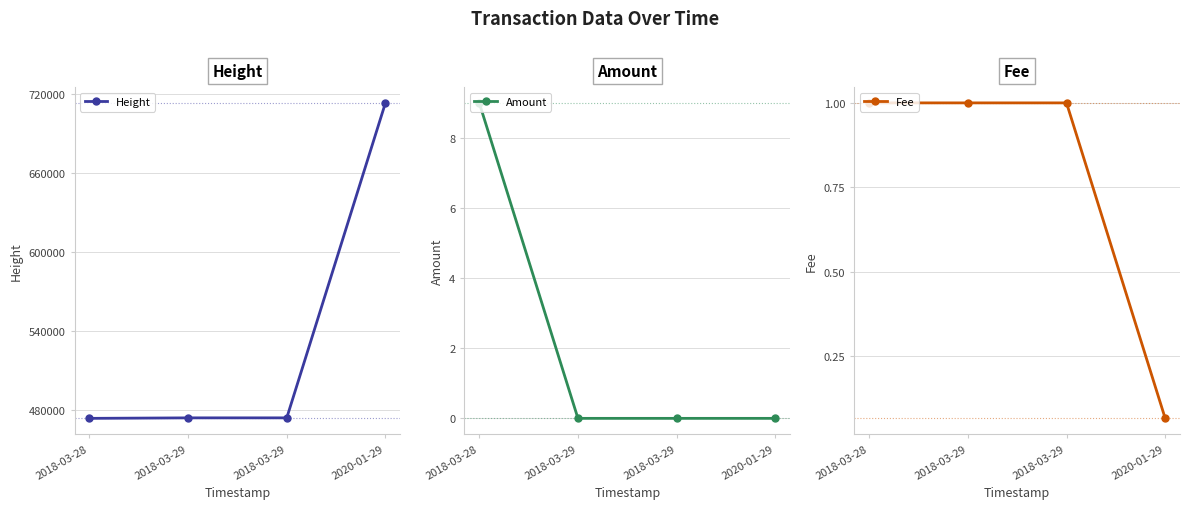

Does the chart have visible grid lines?

Yes